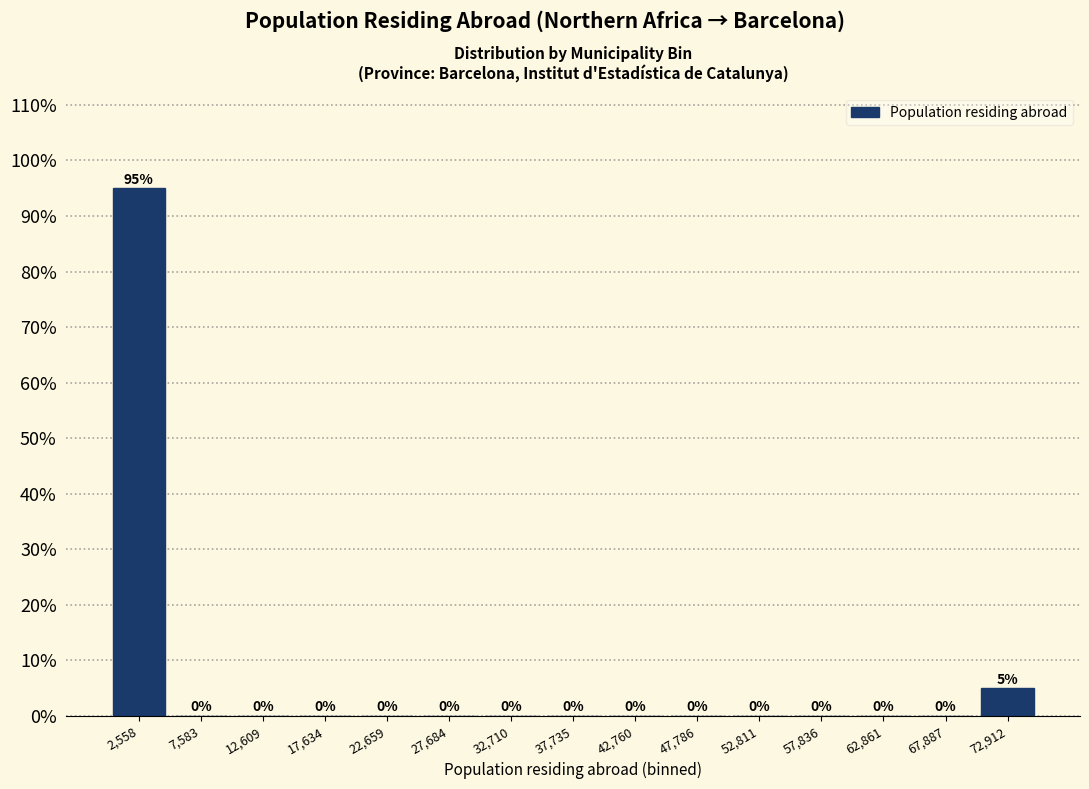

Reading left to right, transcribe this chart: for each bar, give the range it covers on the x-axis and its height. The bar edges are not printed on the chart, so give them approximately, as read against the axis.

0 to 5000: 95
5000 to 10000: 0
10000 to 15000: 0
15000 to 20000: 0
20000 to 25000: 0
25000 to 30000: 0
30000 to 35000: 0
35000 to 40000: 0
40000 to 45000: 0
45000 to 50000: 0
50000 to 55000: 0
55000 to 60000: 0
60000 to 65000: 0
65000 to 70000: 0
70000 to 75000: 5